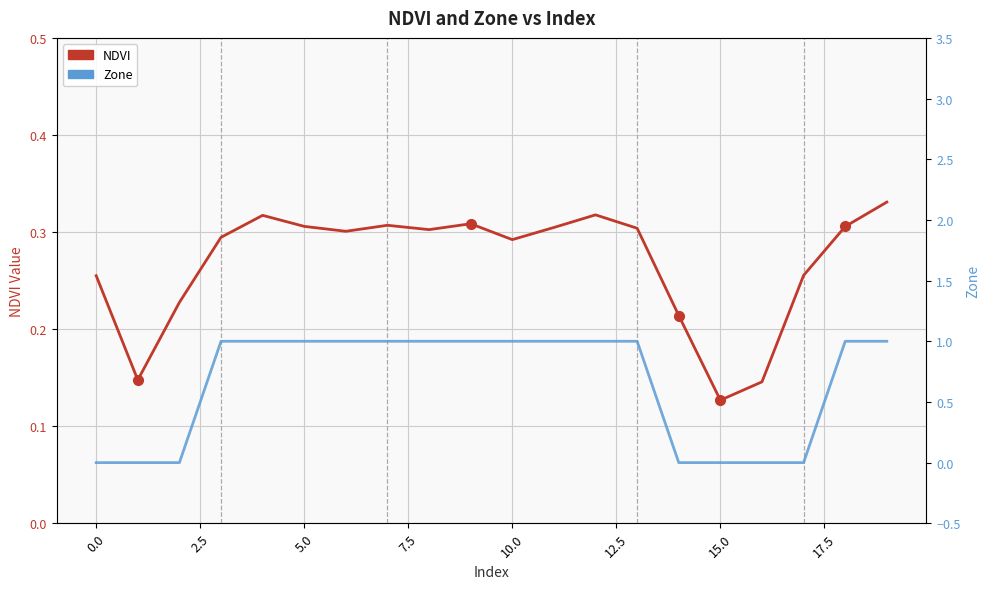

Count the number of data series in this chart.

2